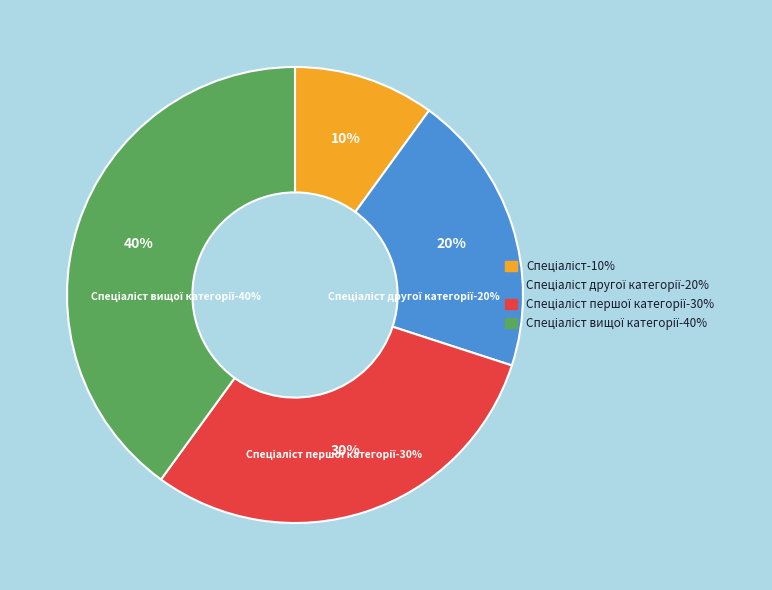

To the nearest percent, what is the average slice percentage?

25%